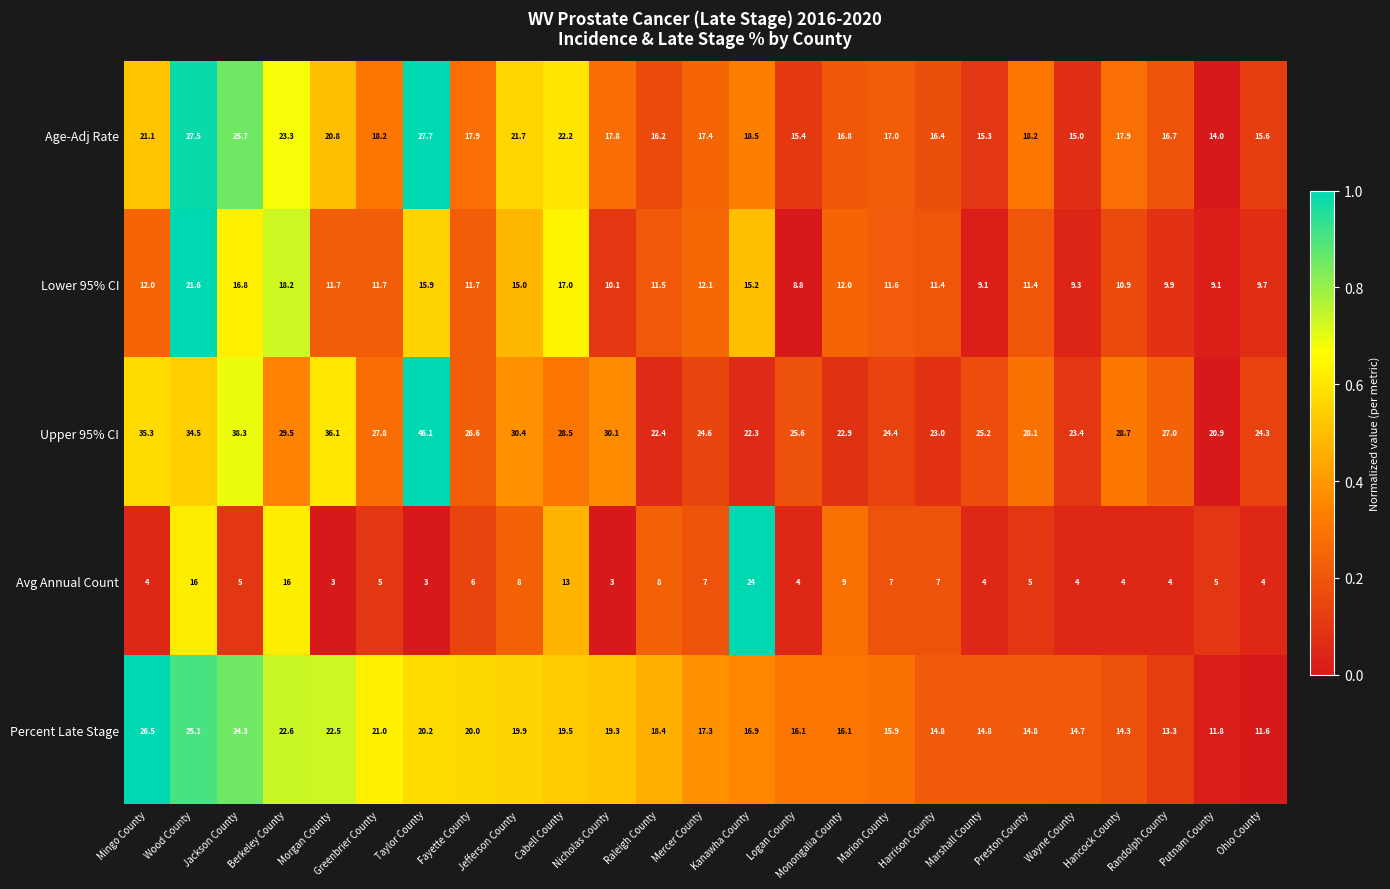

At Berkeley County, list the series in order from smallest to largest.

Avg Annual Count, Lower 95% CI, Percent Late Stage, Age-Adj Rate, Upper 95% CI